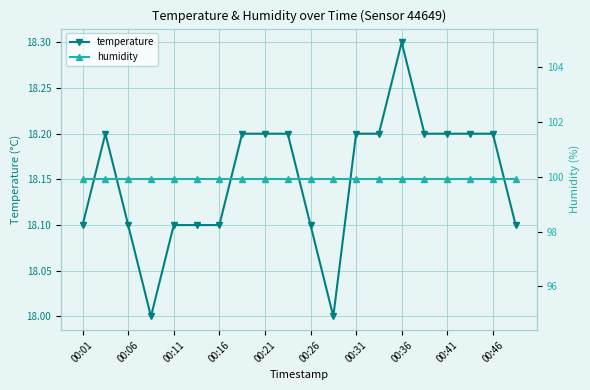

The temperature series shows 10.1 at 00:11. True or false?

False